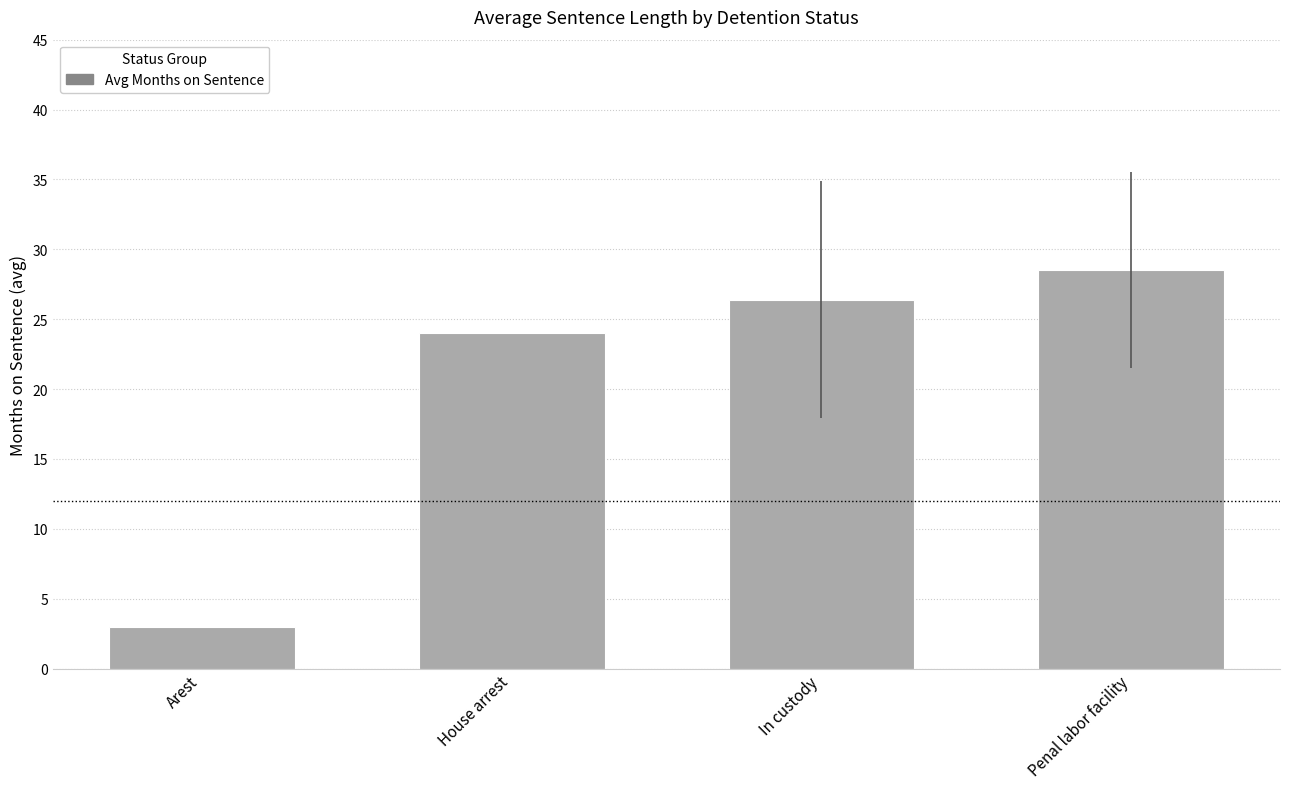

Are the bars grouped side by side (vs. stacked)?

No